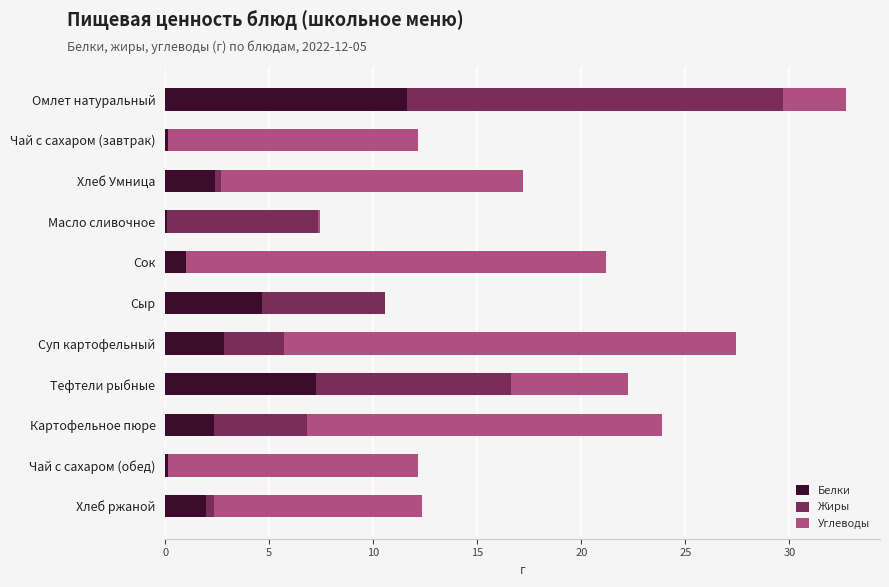

The value of Белки at Хлеб ржаной is 2.0. True or false?

True